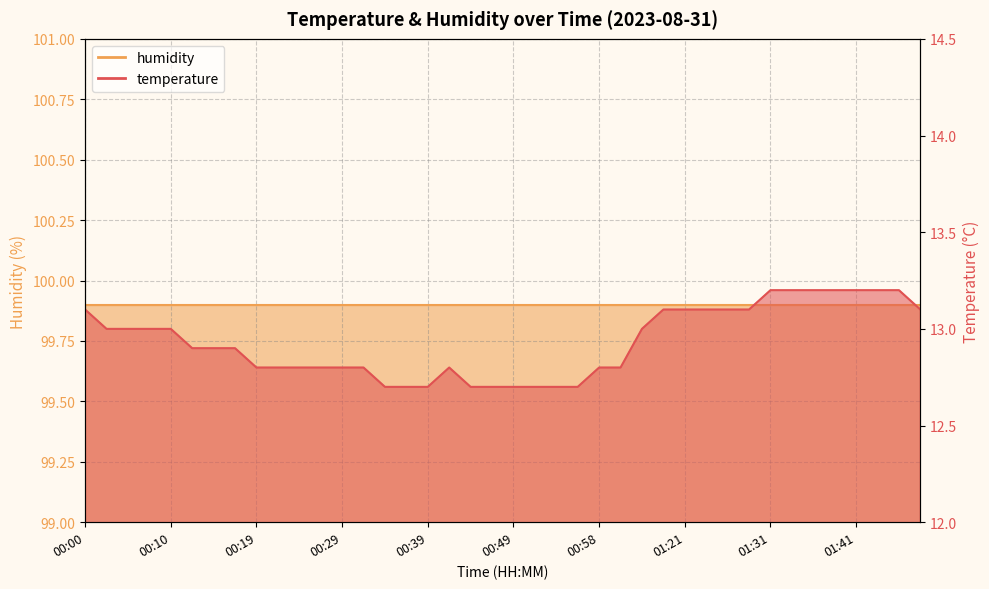

What is the label of the 17th point from the left?

00:39